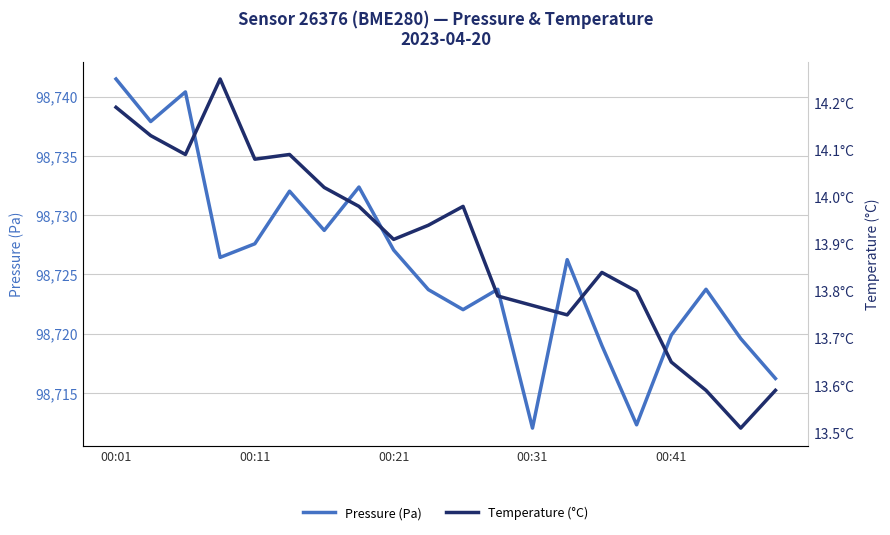

True or false: Pressure (Pa) and Temperature (°C) cross at least once.

False